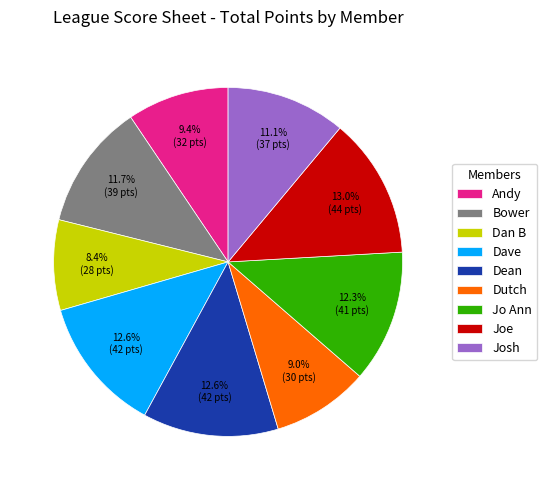

Which slice is the smallest?

Dan B